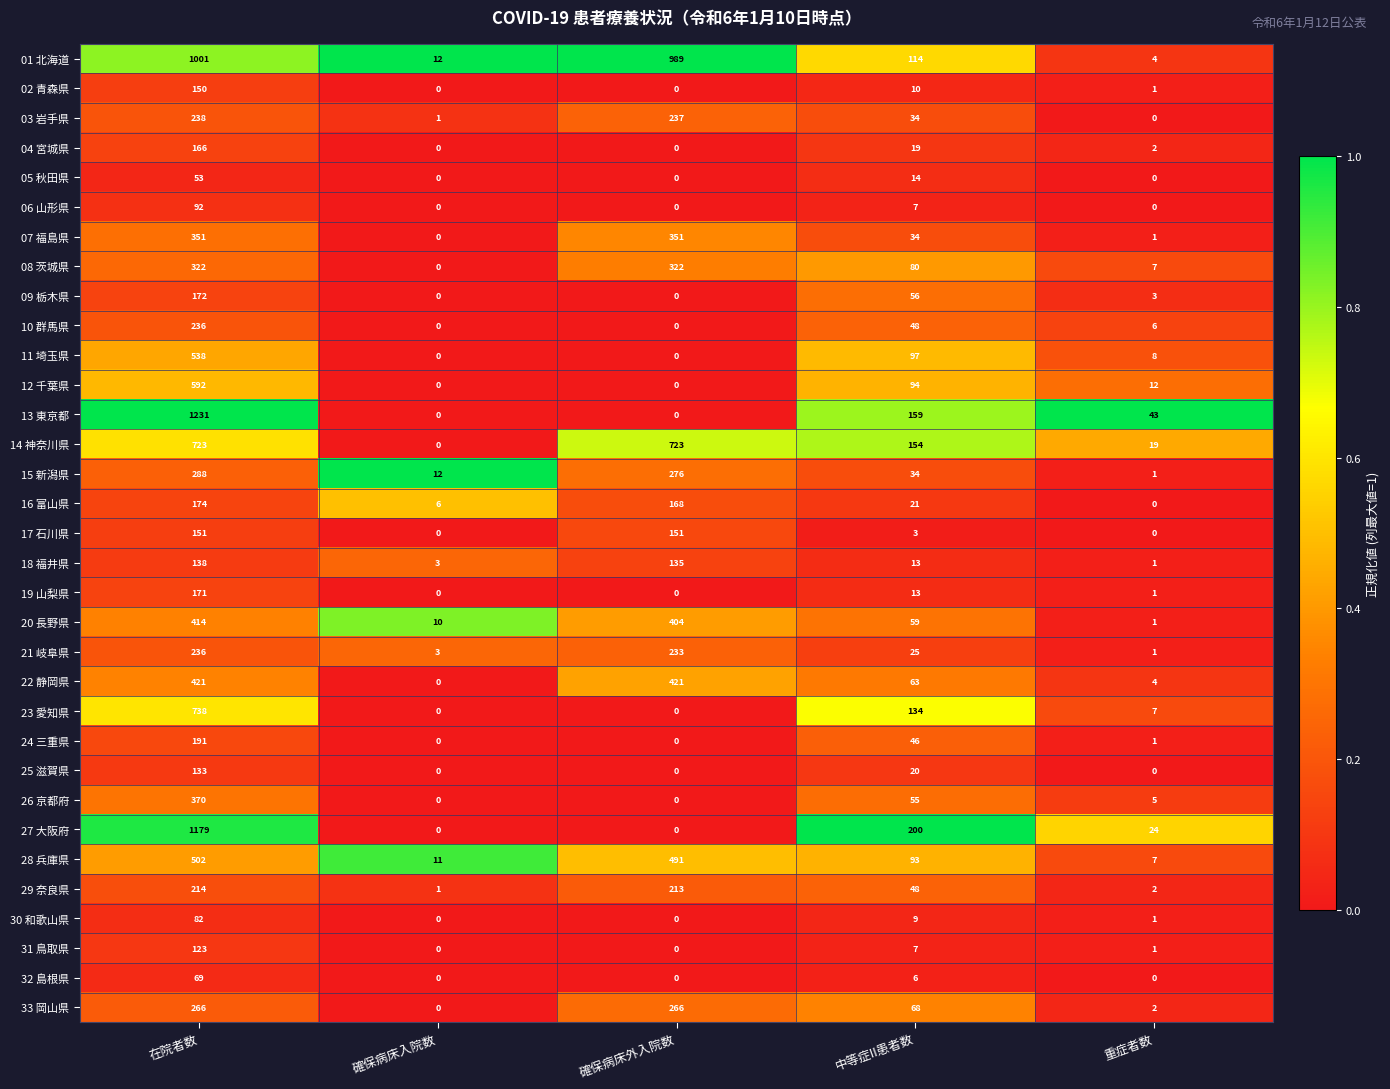

Between 確保病床外入院数 and 重症者数, which series saw the biggest shift?

01 北海道